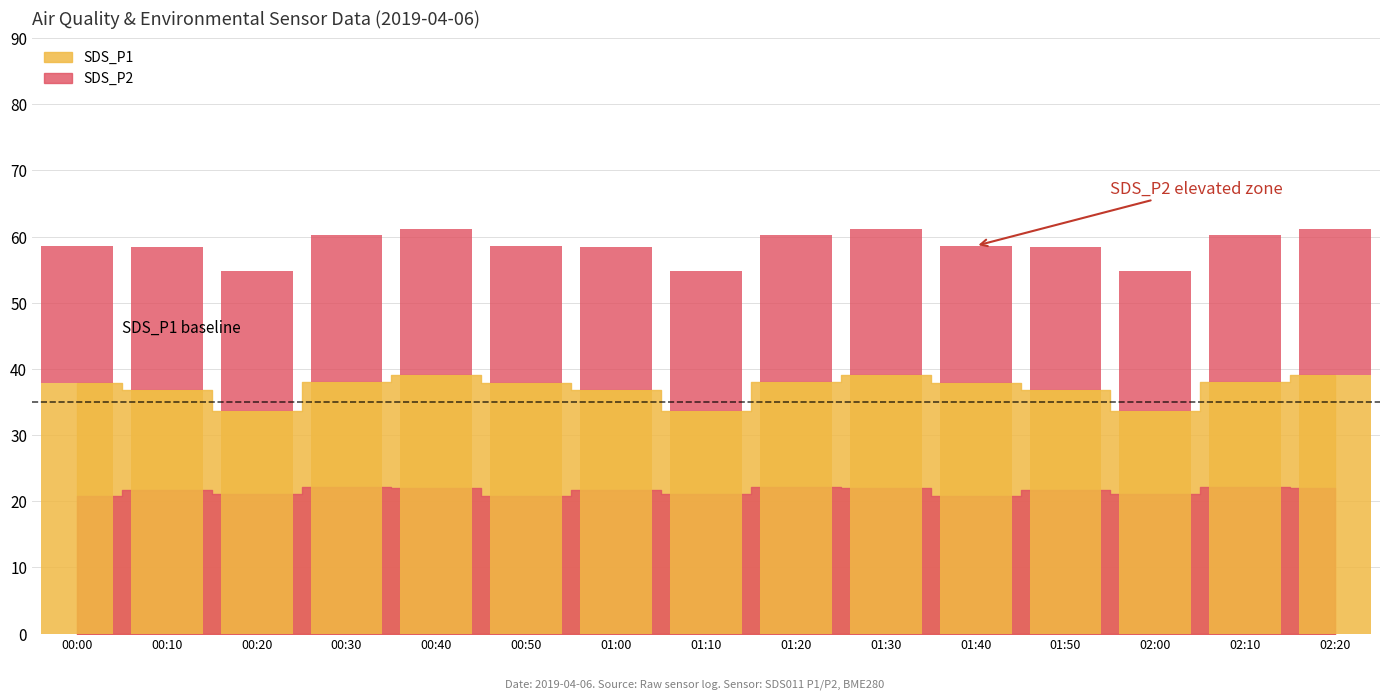

What is the total value across all series at 01:30?

61.1